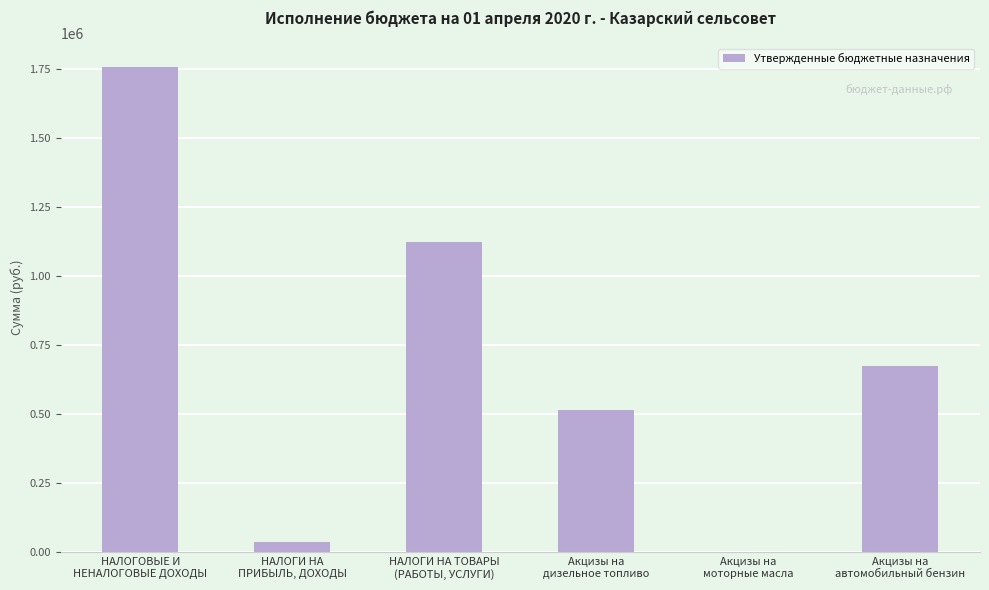

What is the greatest value displayed?

1755033